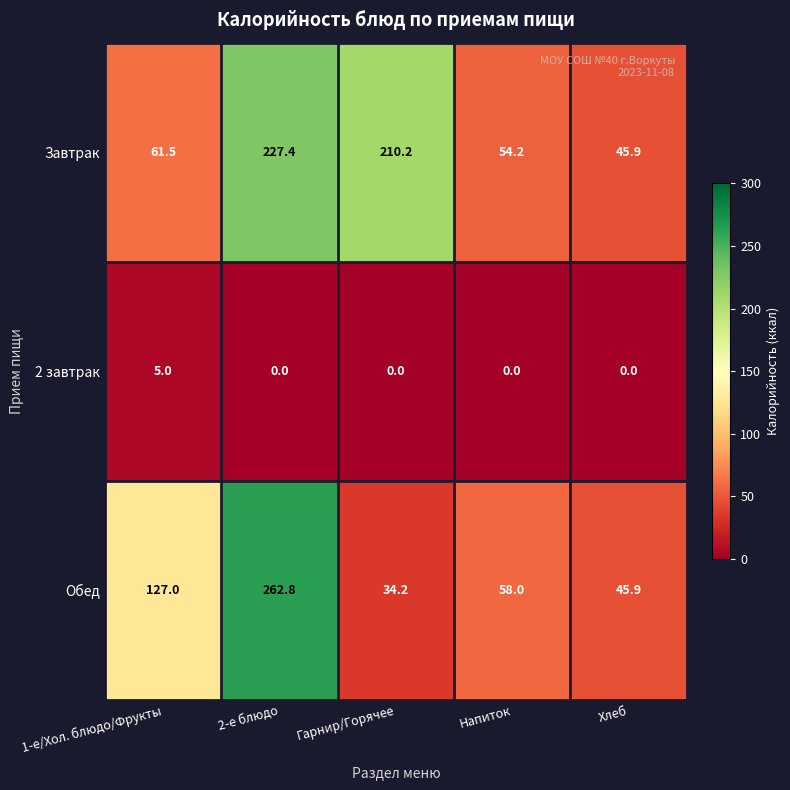

What is the spread (max minus min) of values at 2-е блюдо?

262.8